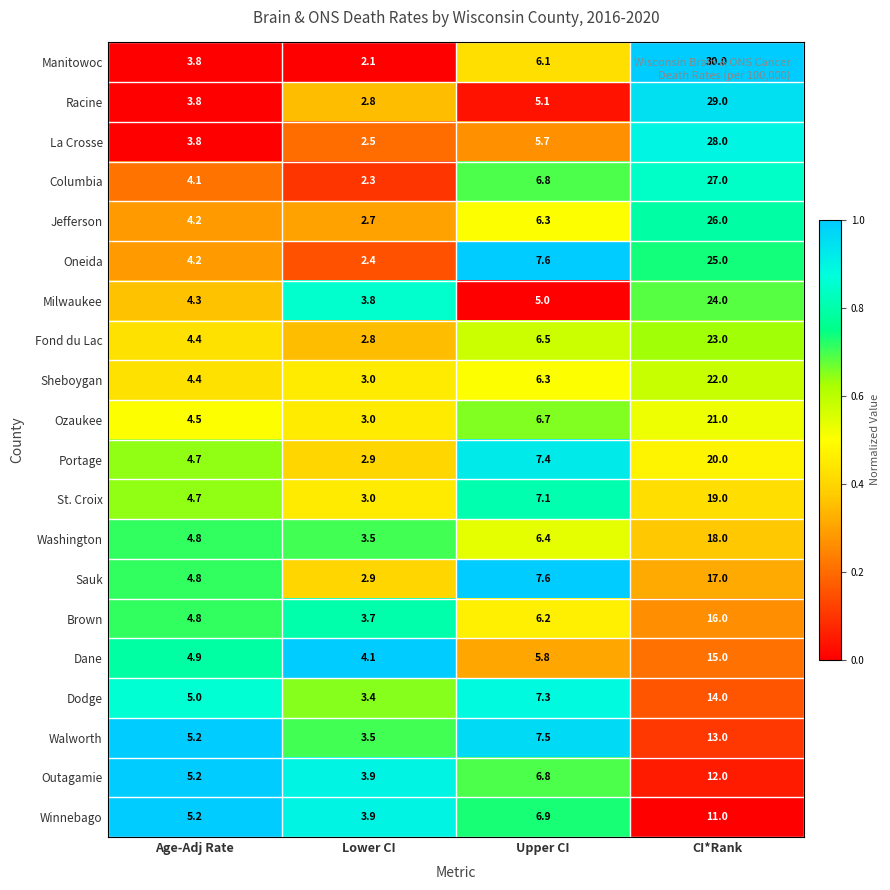

What is the sum of the Walworth values at CI*Rank and Upper CI?

20.5